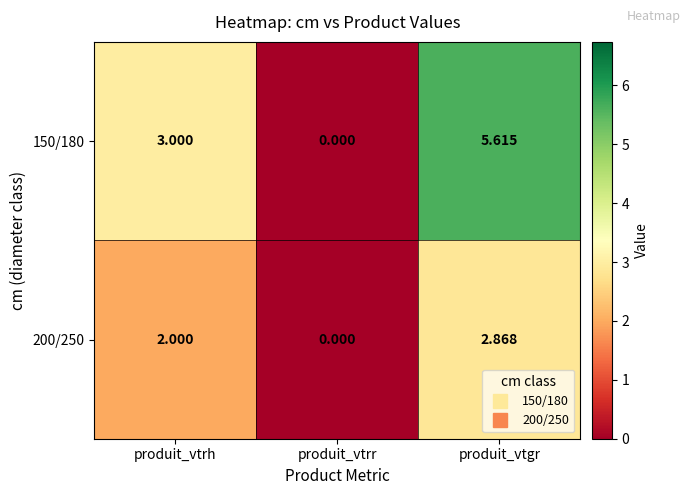

Which label corresponds to the largest value in the chart?

produit_vtgr